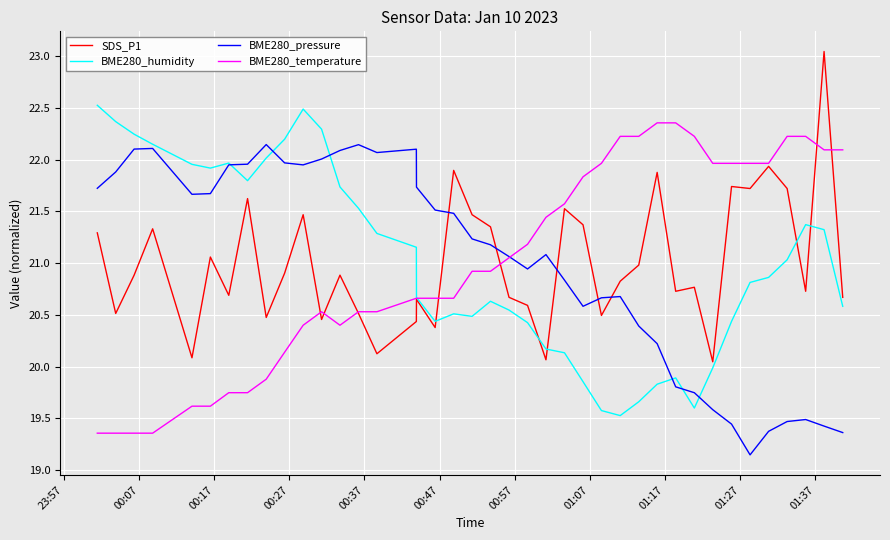

Does the chart display data point markers on the line(s)?

No